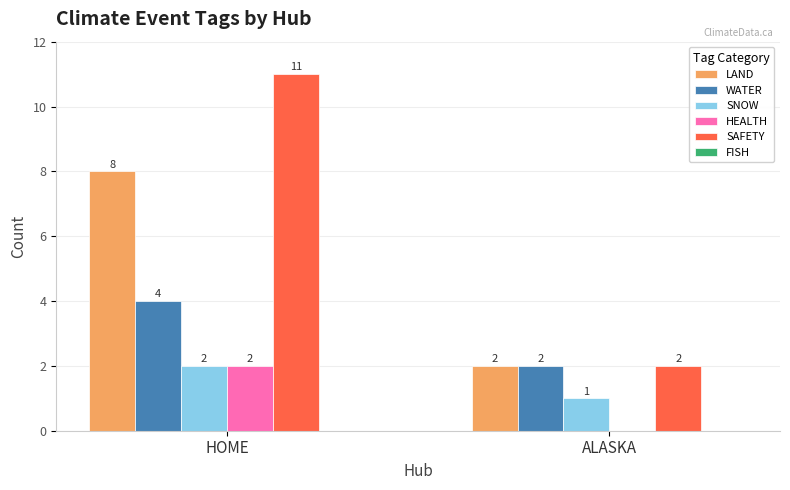

Is it true that LAND equals 2 at ALASKA?

True